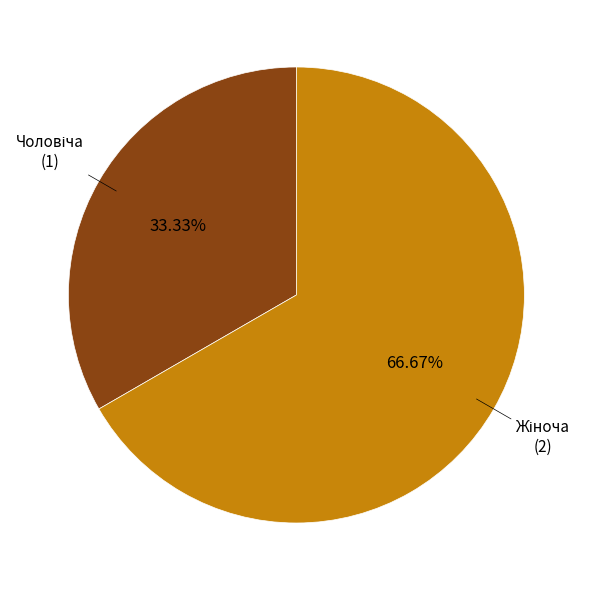

Is there any slice that represents more than half of the pie?

Yes